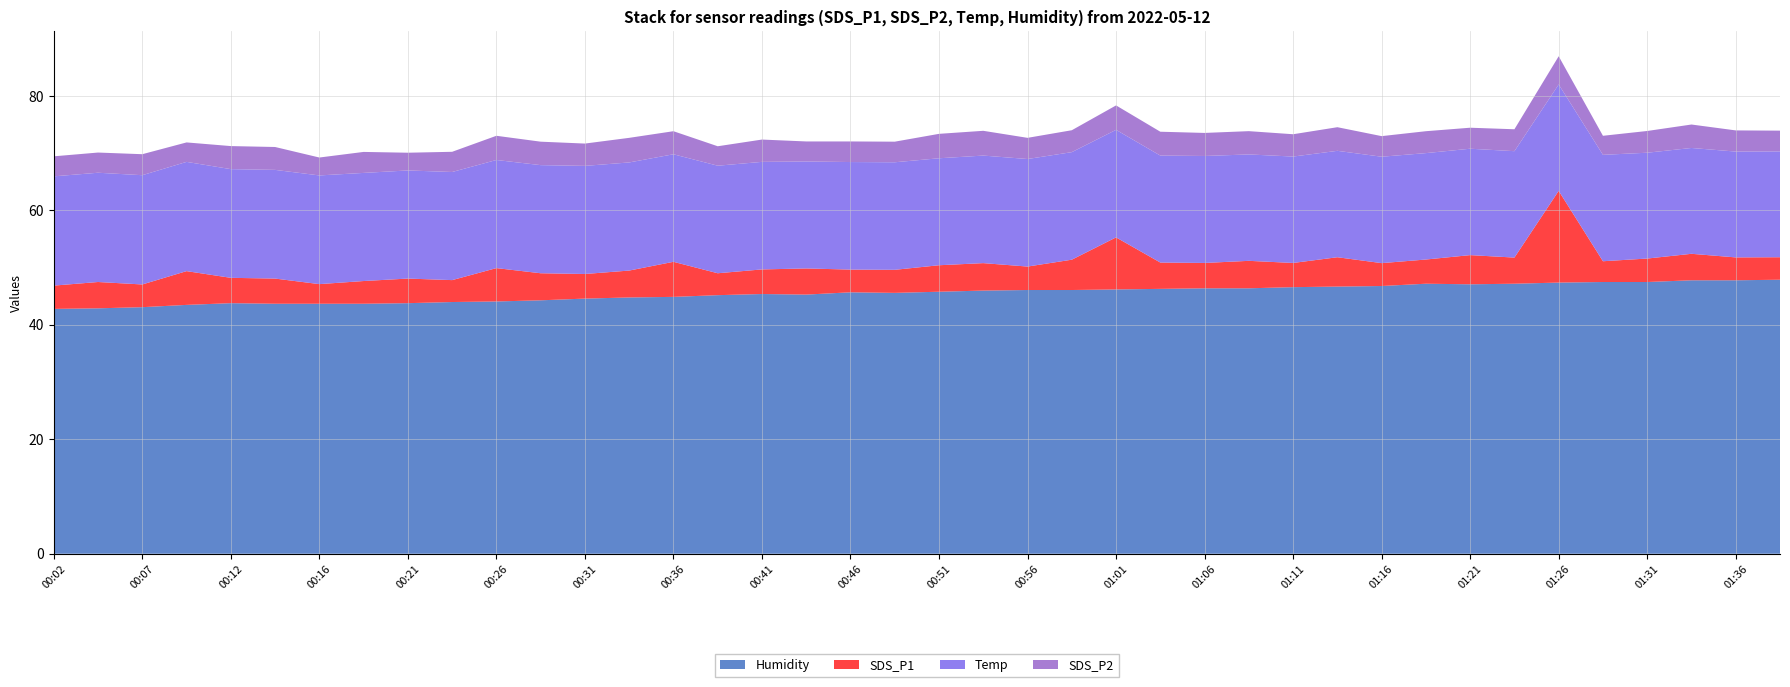

What is the maximum value for Humidity?

47.9